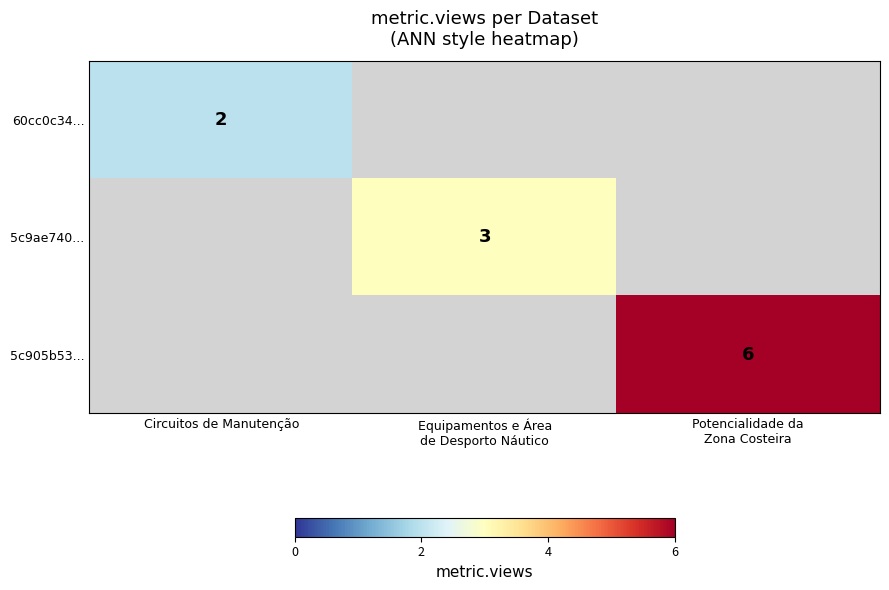

Is the value of 60cc0c34... at Equipamentos e Área de Desporto Náutico greater than the value of 5c9ae740... at Equipamentos e Área de Desporto Náutico?

No